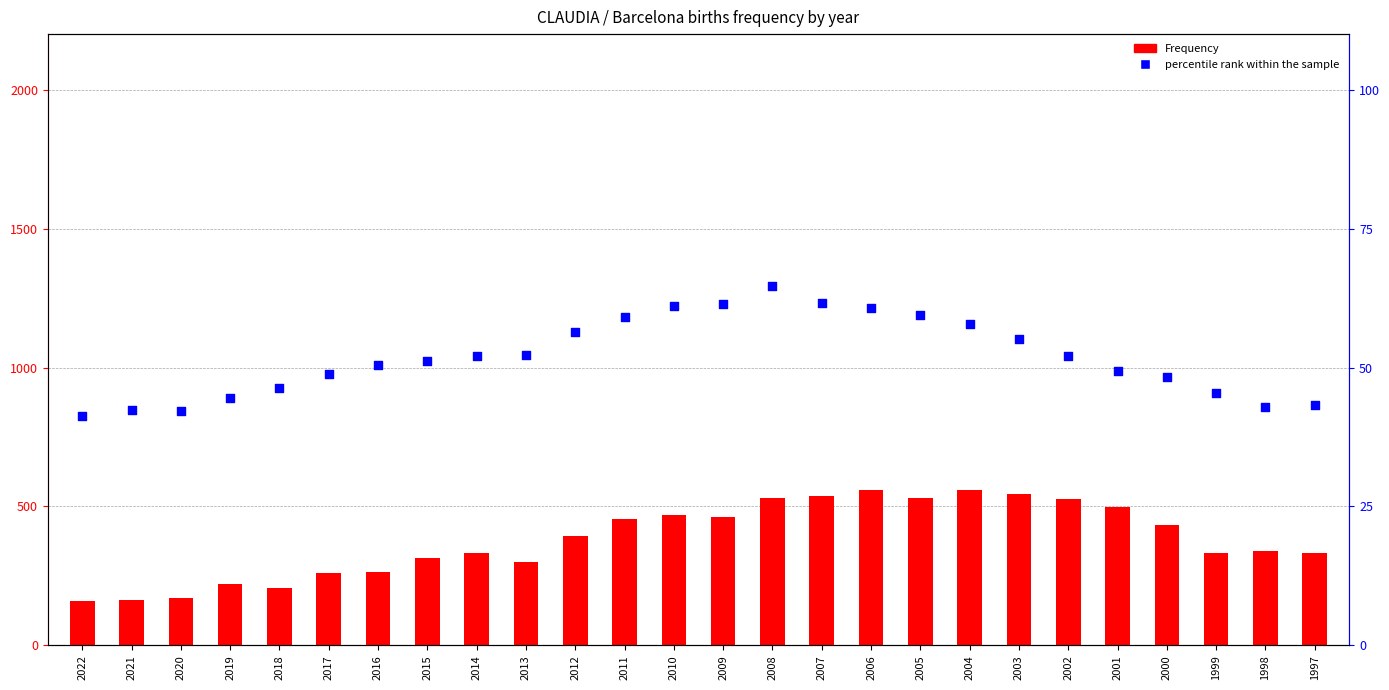

What is the total value across all series at 2011?

513.1